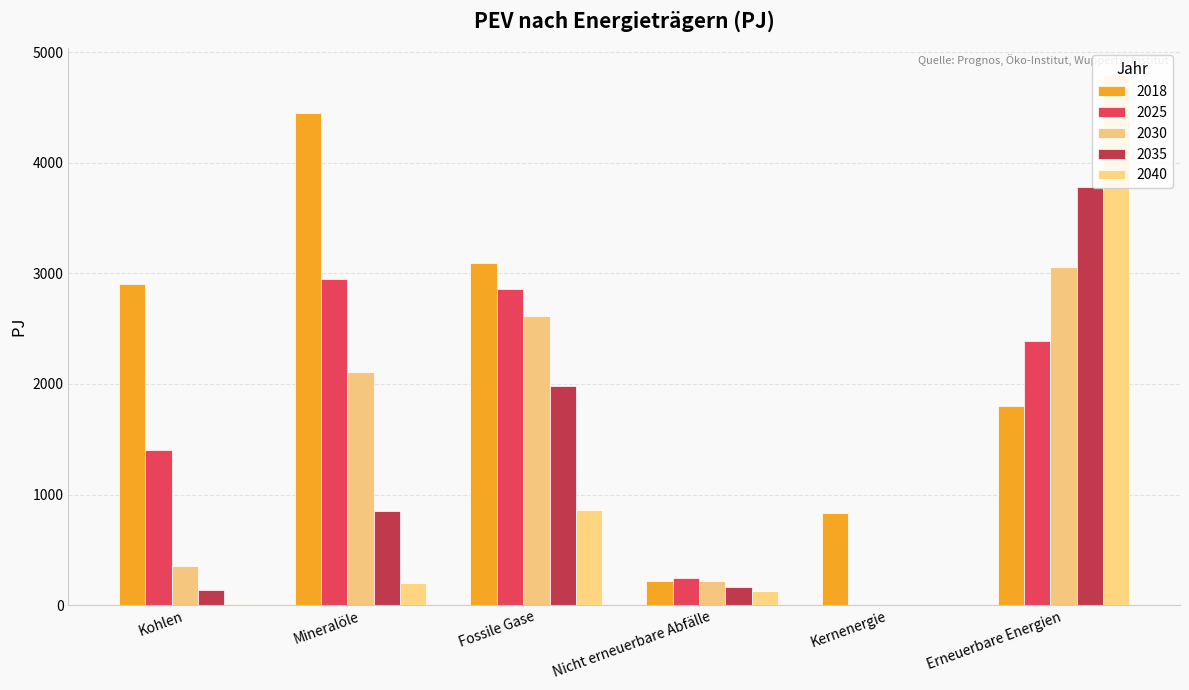

How many data points in 2035 are above 850?

3